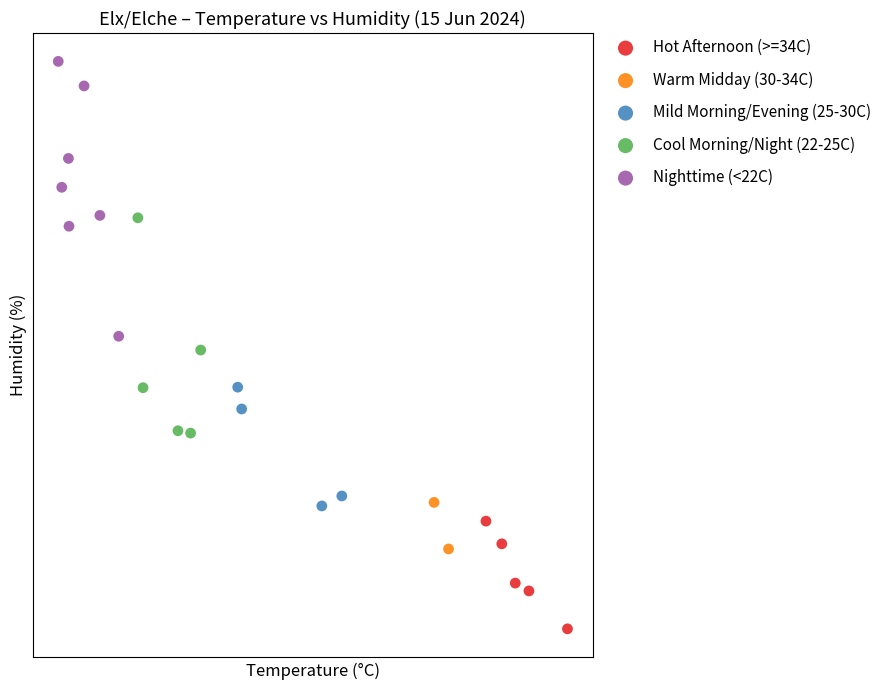

What are all the series names shown in the legend?

Hot Afternoon (>=34C), Warm Midday (30-34C), Mild Morning/Evening (25-30C), Cool Morning/Night (22-25C), Nighttime (<22C)